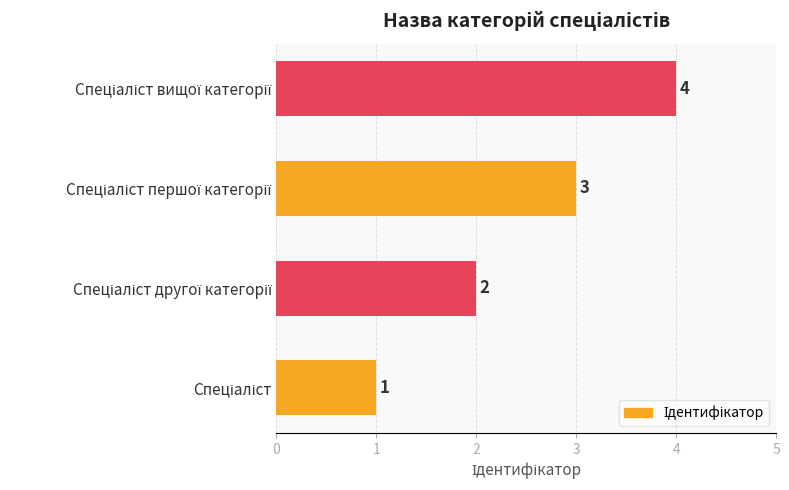

Are the bars grouped side by side (vs. stacked)?

No